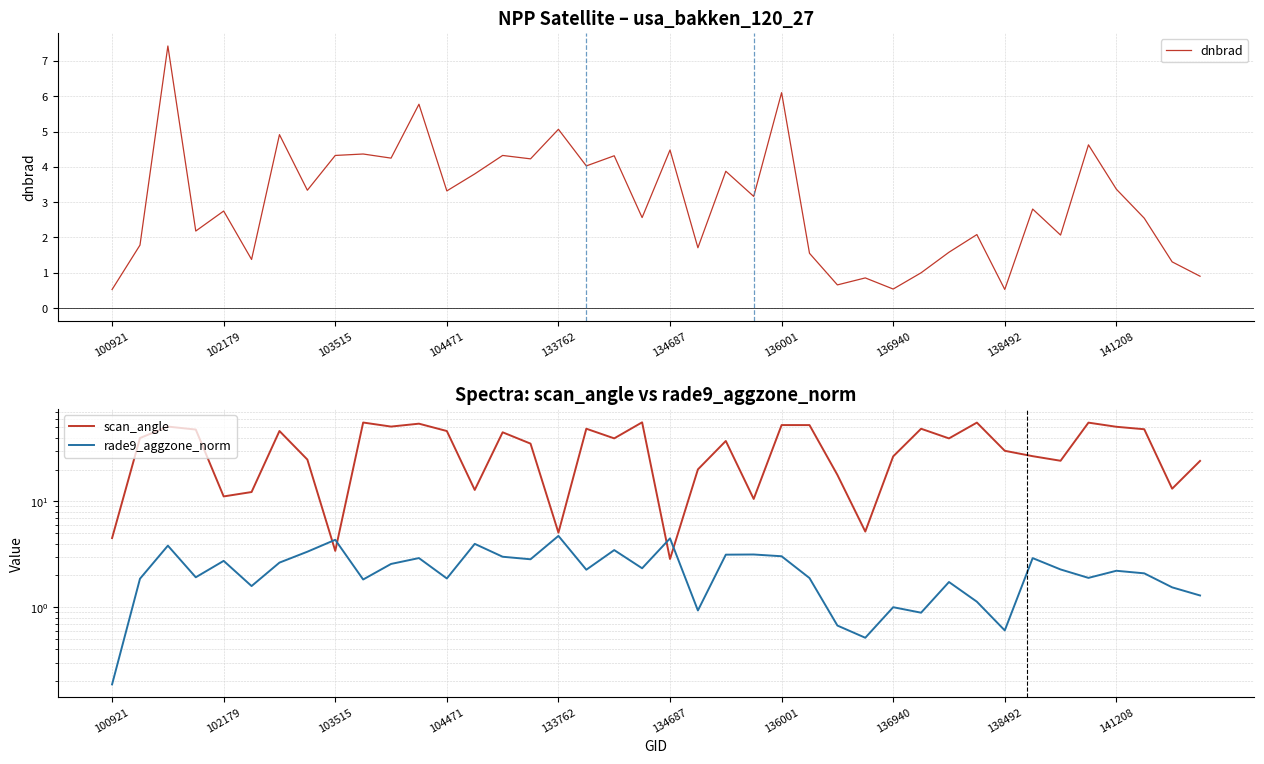

What is the value of the scan_angle point at the 36th from the left?

55.5